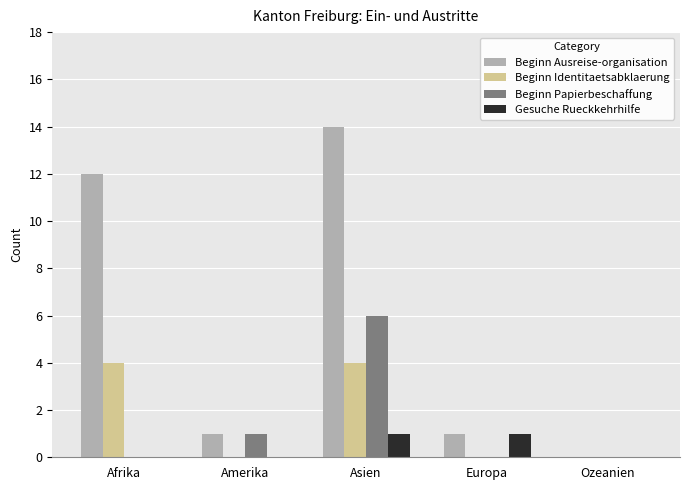

At which category does the chart reach its peak across all series?

Asien